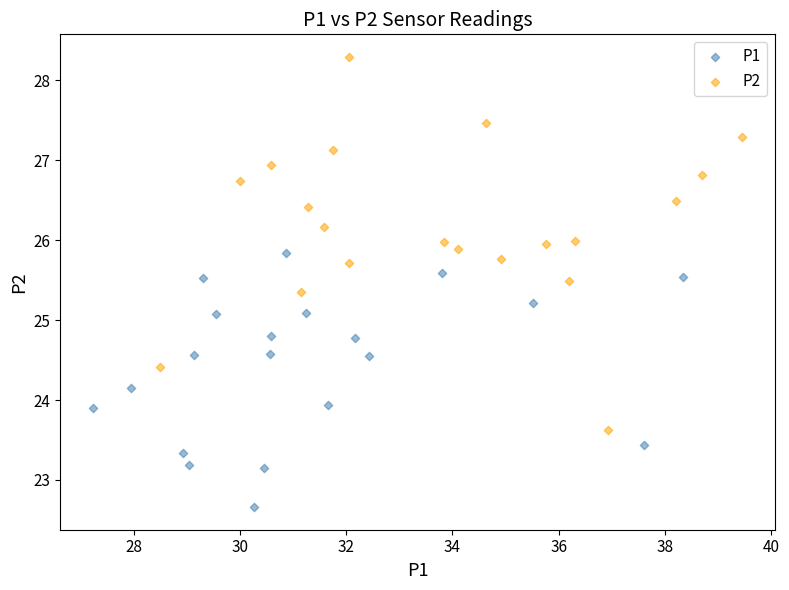

Which series reaches the maximum Y coordinate?

P2